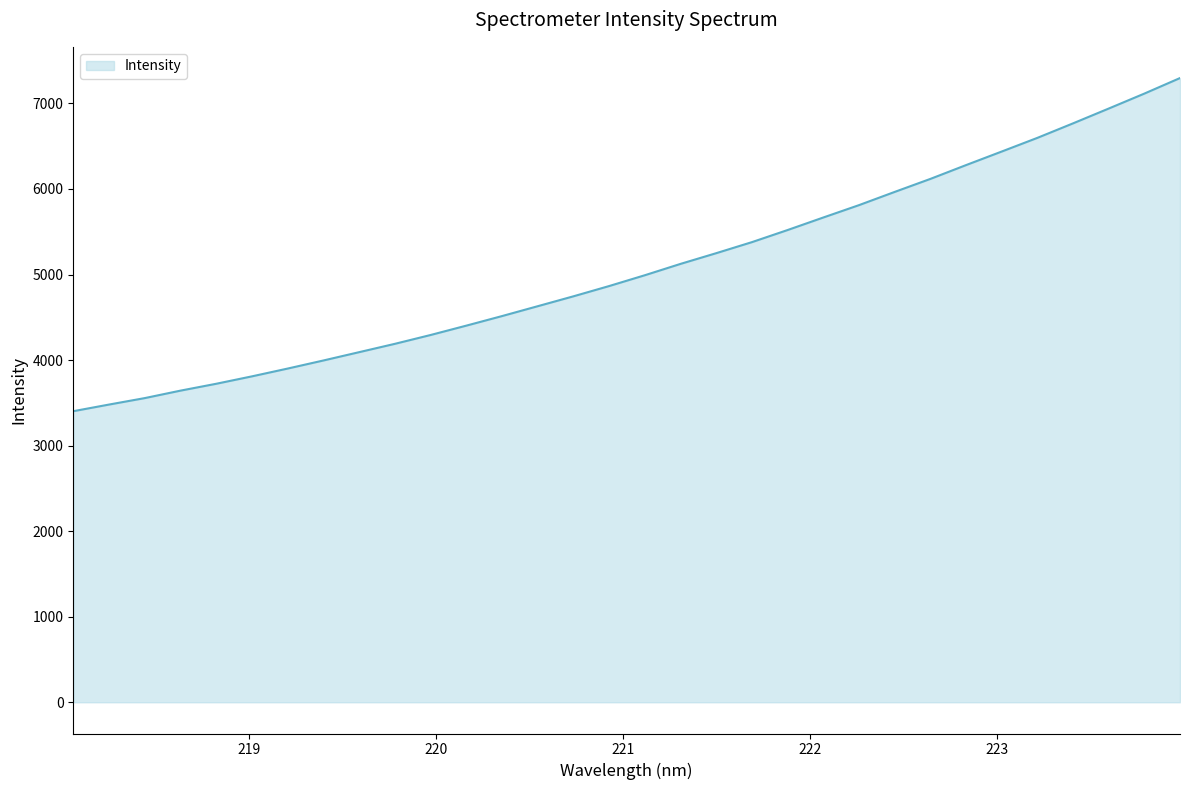

What is the difference between the maximum and minimum values?

3893.9